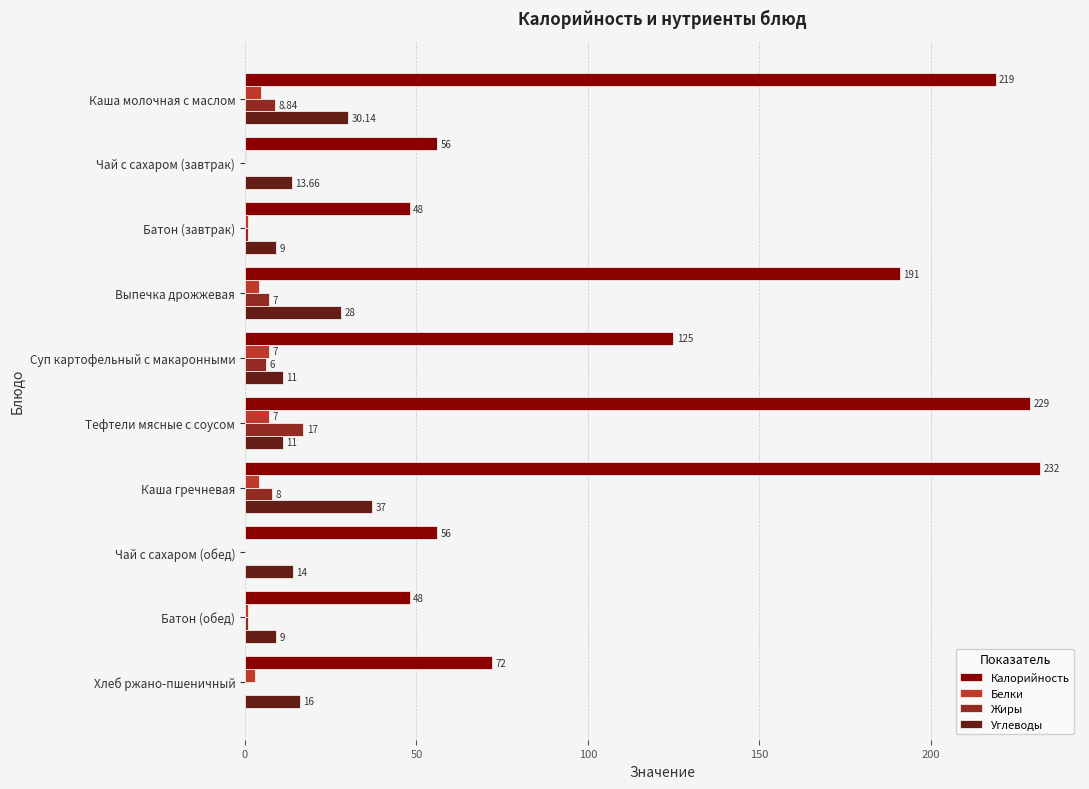

What is the average value of the Белки series?

3.2